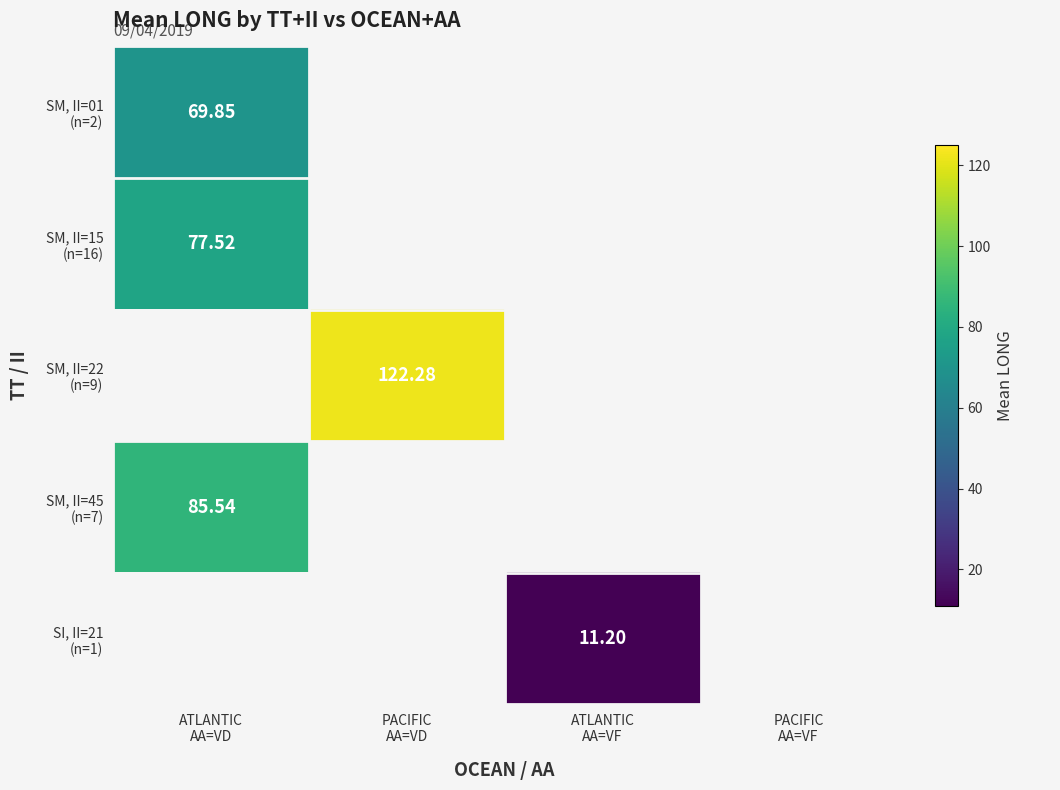

How many values in the SM, II=01 (n=2) series exceed 0?

1